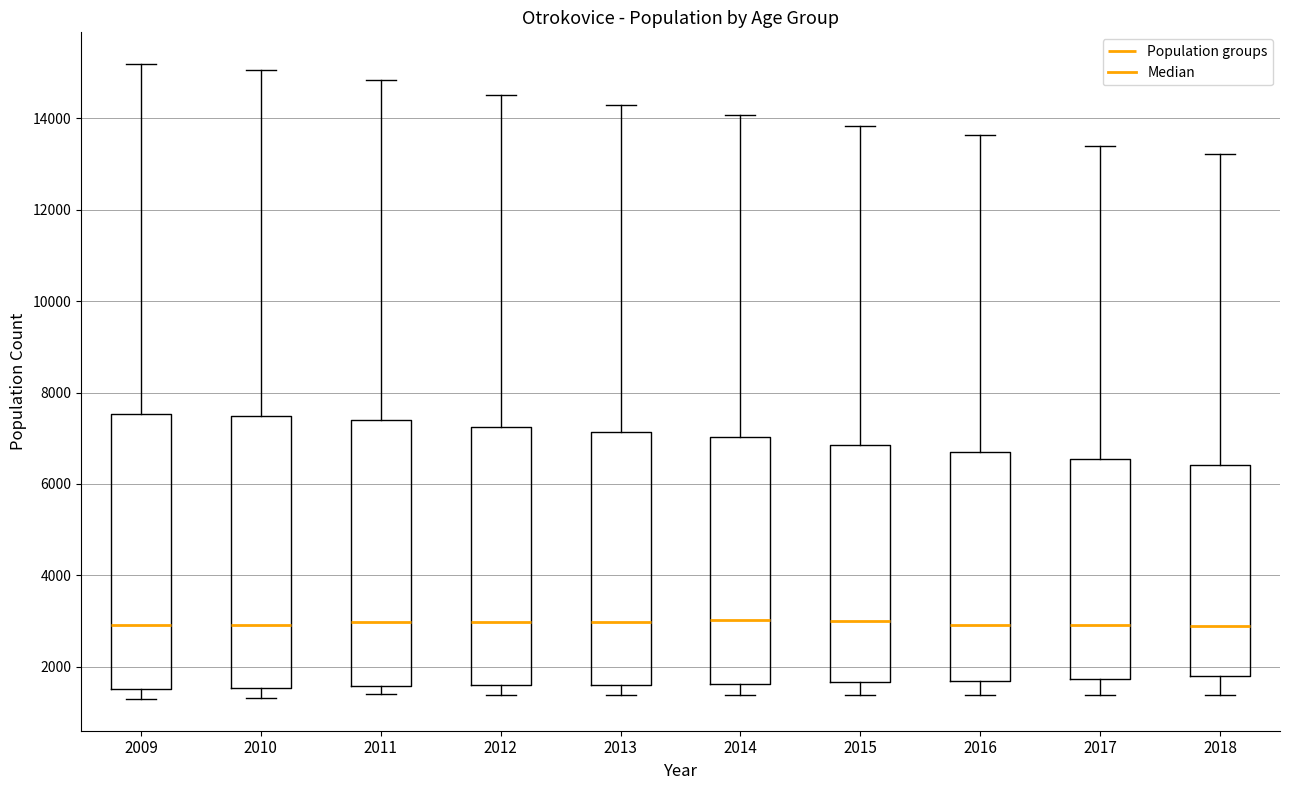

Where does the median line of the box at x = 2018 sit on the y-axis? The values are not printed on the chart, so give them approximately, as read against the axis.

2800